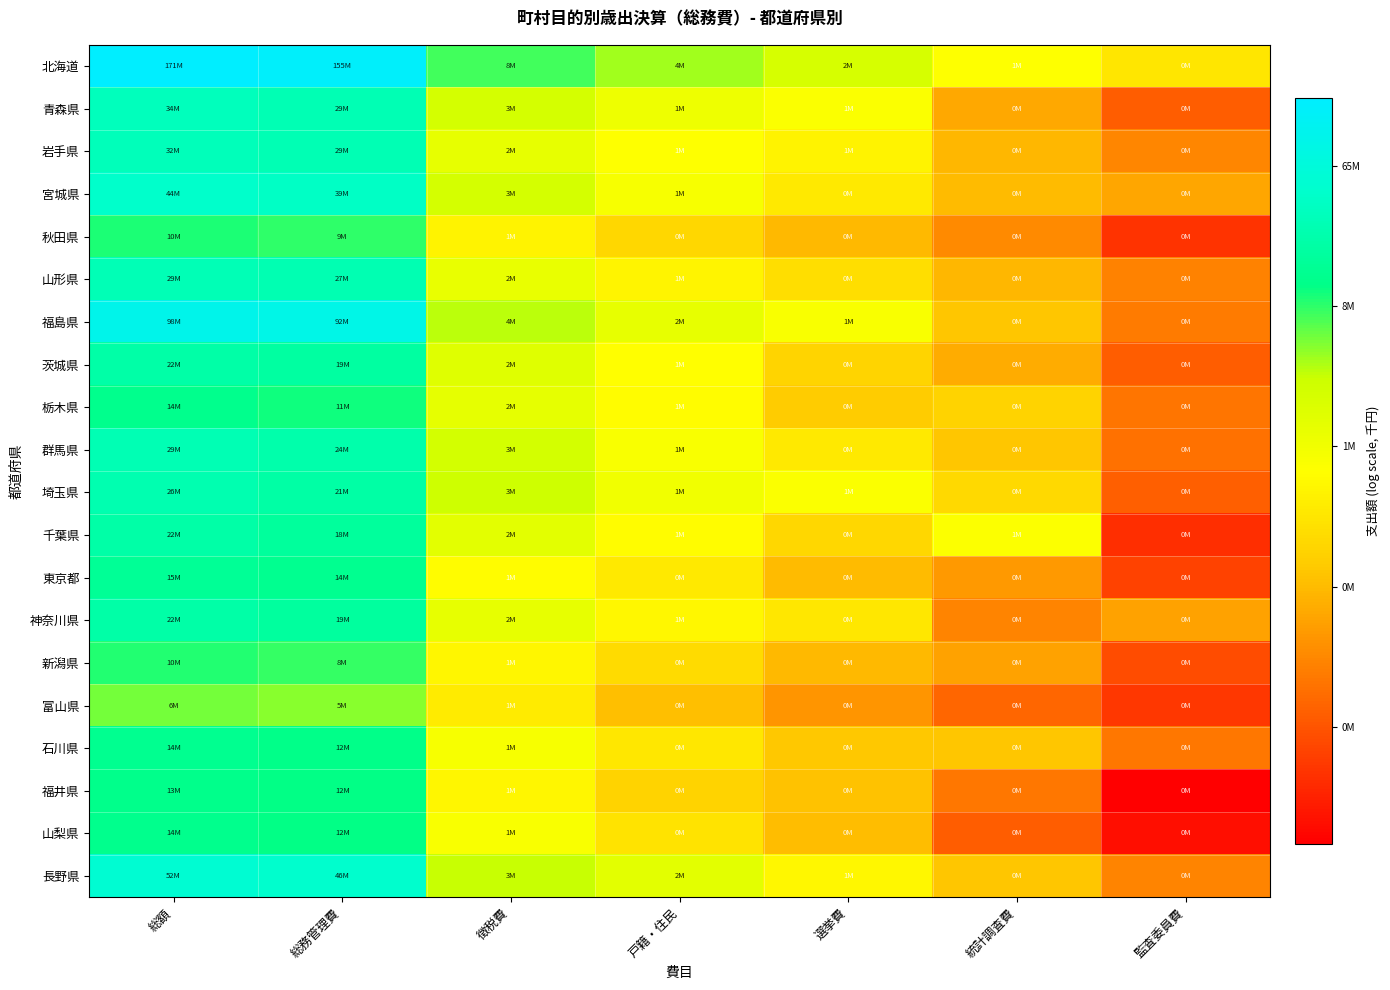

At which category is the sum across all series the highest?

総額